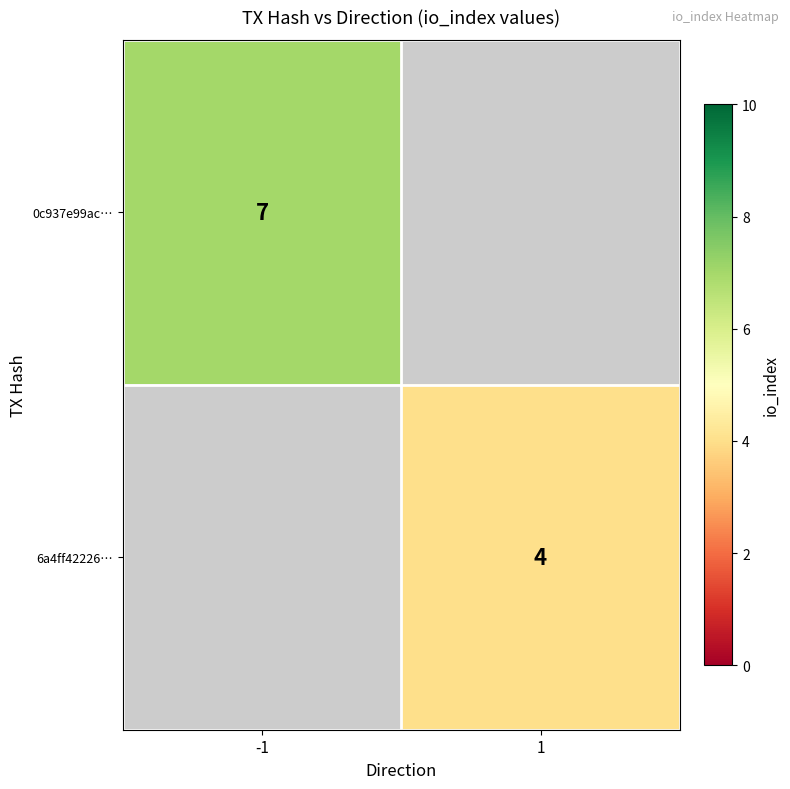

Is it true that 6a4ff42226… equals 4 at 1?

True